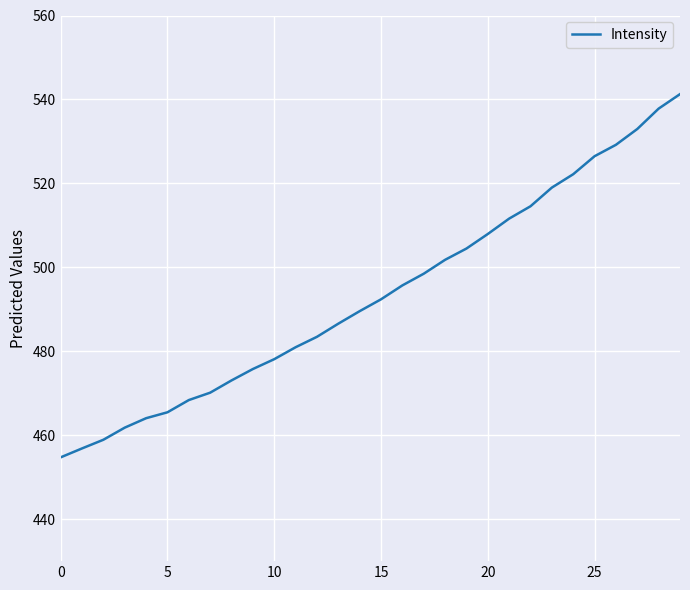

What is the difference between the maximum and minimum values?

86.5